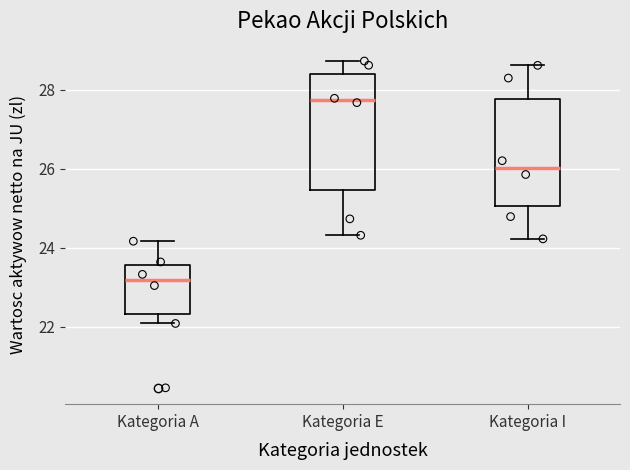

Comparing the boxes themselves (not the whiskers), which one is the tallest?

Kategoria E